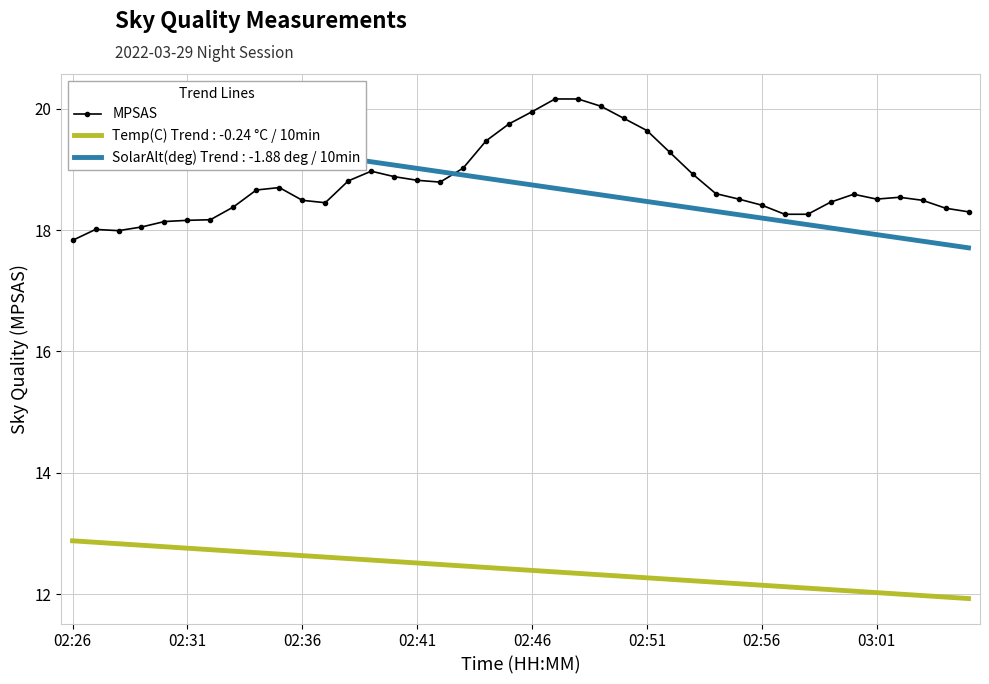

What is the difference between the second highest and minimum values?

2.3